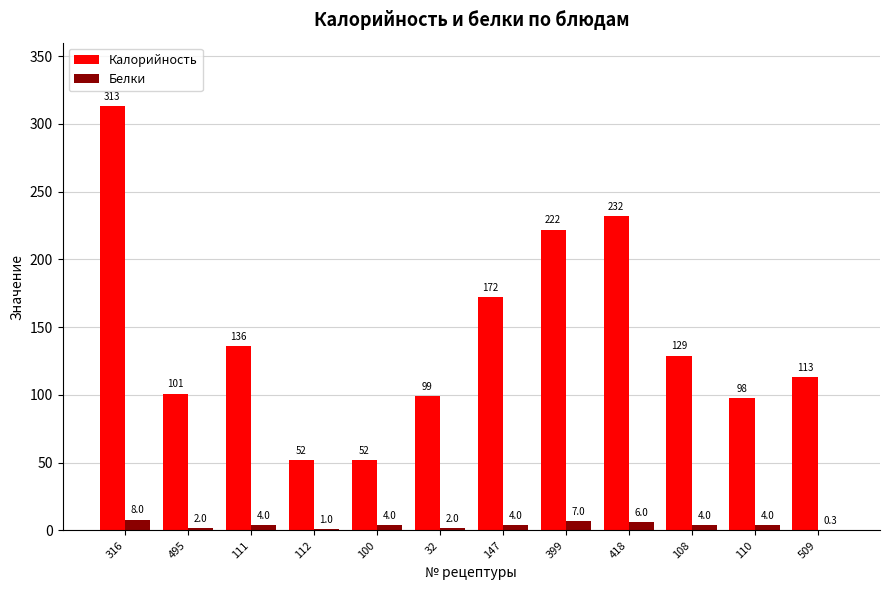

What is the sum of all Белки values?

46.3